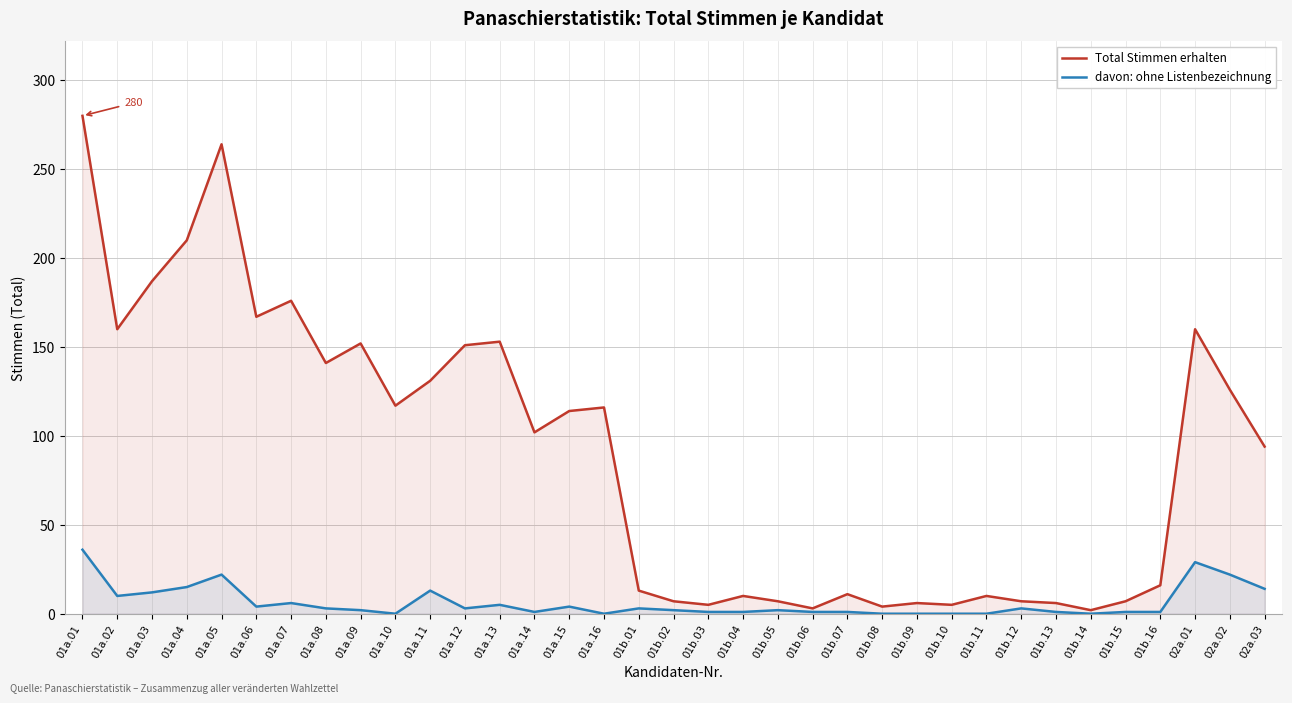

What is the average value of the Total Stimmen erhalten series?

89